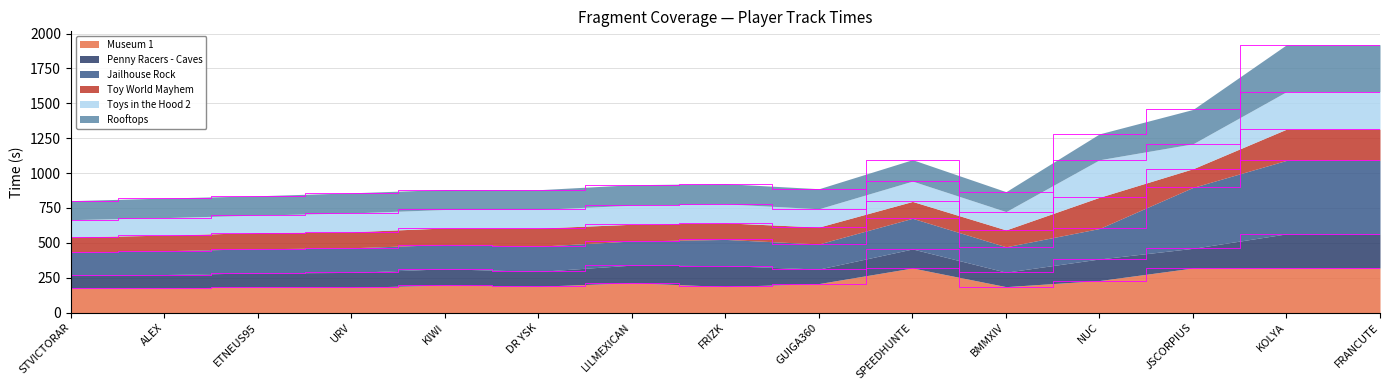

What are all the series names shown in the legend?

Museum 1, Penny Racers - Caves, Jailhouse Rock, Toy World Mayhem, Toys in the Hood 2, Rooftops